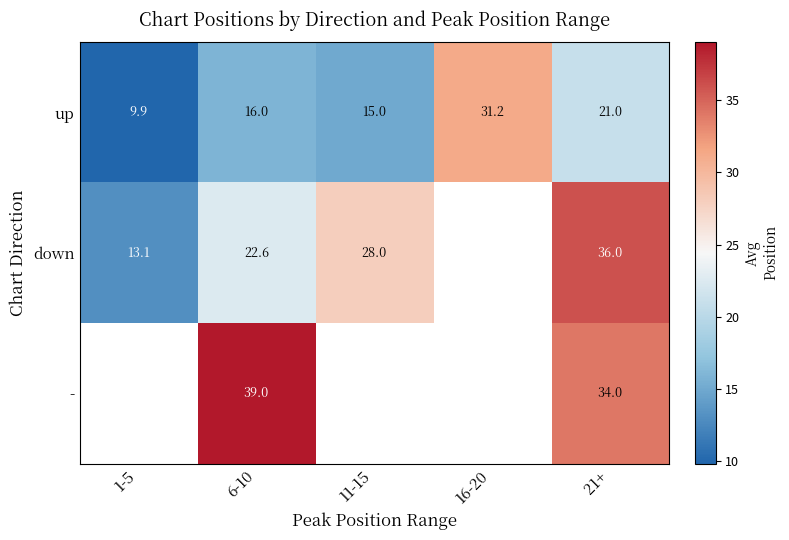

Rank the series at 21+ from highest to lowest value.

down, -, up